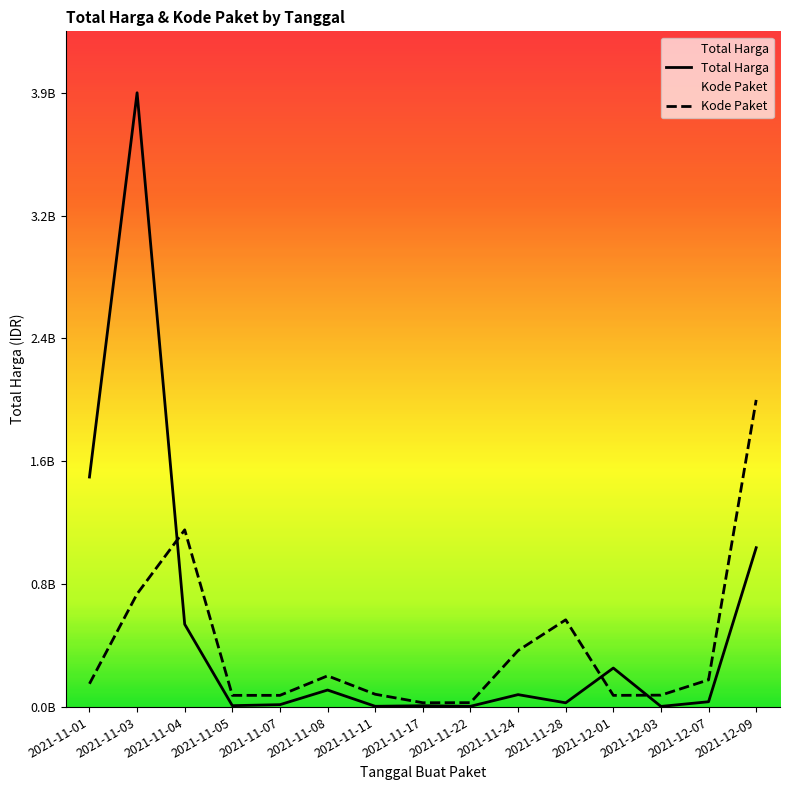

What is the difference between the Kode Paket values at 2021-12-01 and 2021-12-09?

1894998078.3